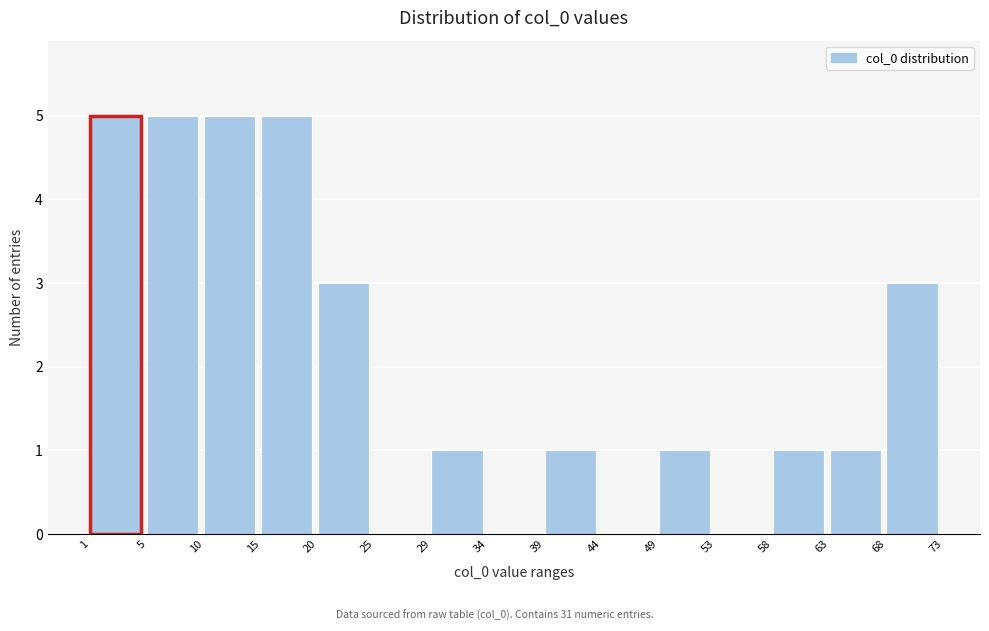

Reading right to left, transcribe all the data shown in this chart.

68=3	63=1	58=1	53=0	49=1	44=0	39=1	34=0	29=1	25=0	20=3	15=5	10=5	5=5	1=5